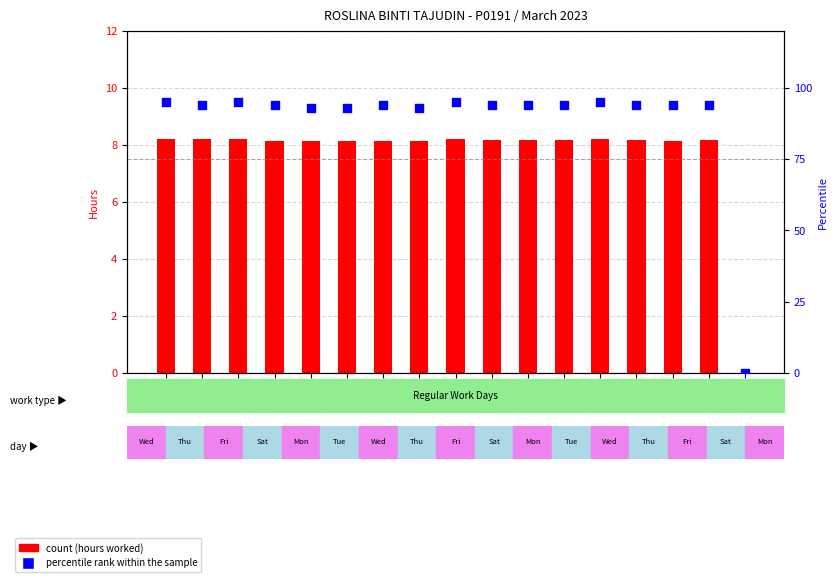

Which series has the widest spread of Y values?

percentile rank within the sample